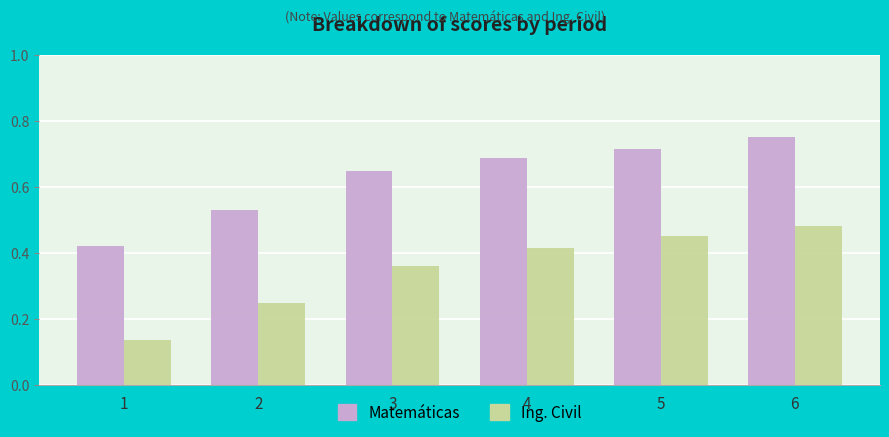

What are all the series names shown in the legend?

Matemáticas, Ing. Civil